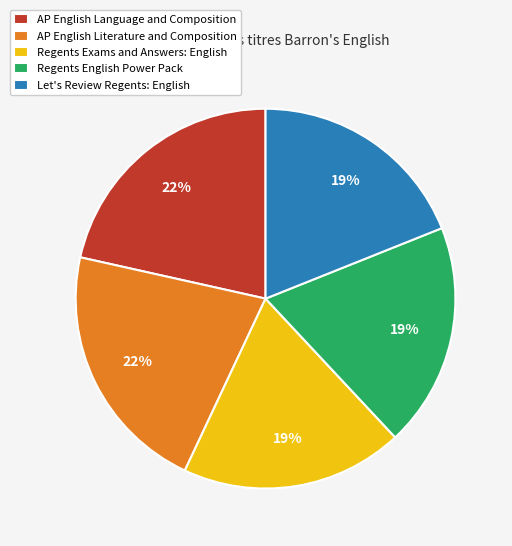

To the nearest percent, what is the combined percentage of Regents English Power Pack and AP English Literature and Composition?

41%